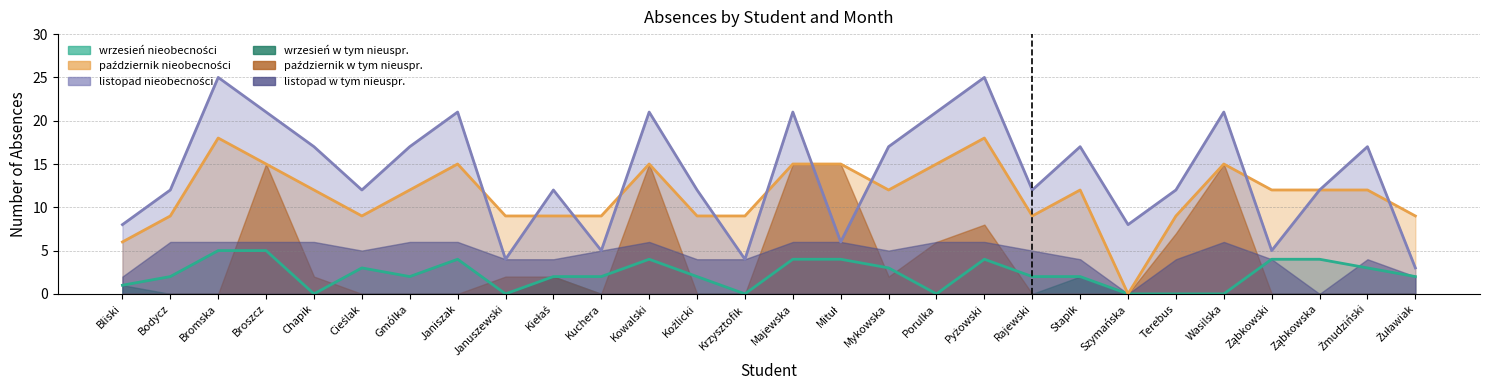

What is the highest value of the listopad nieobecności series?

25